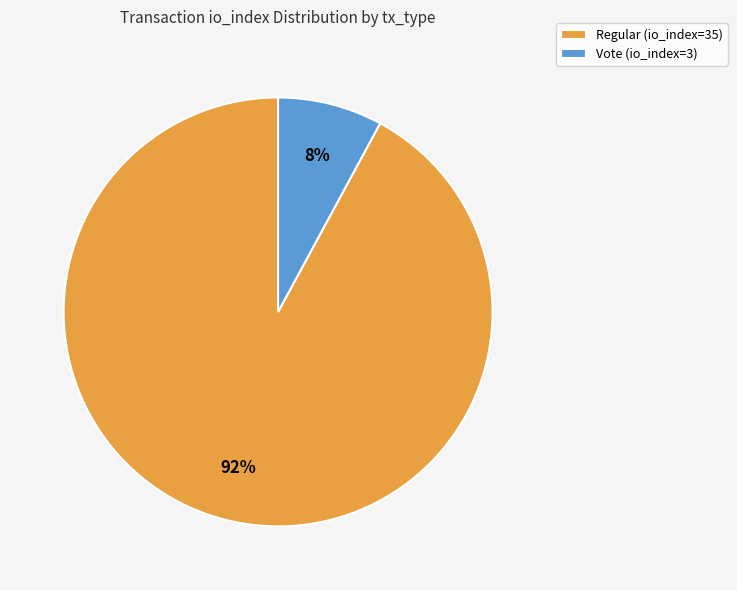

How many segments does this pie chart have?

2